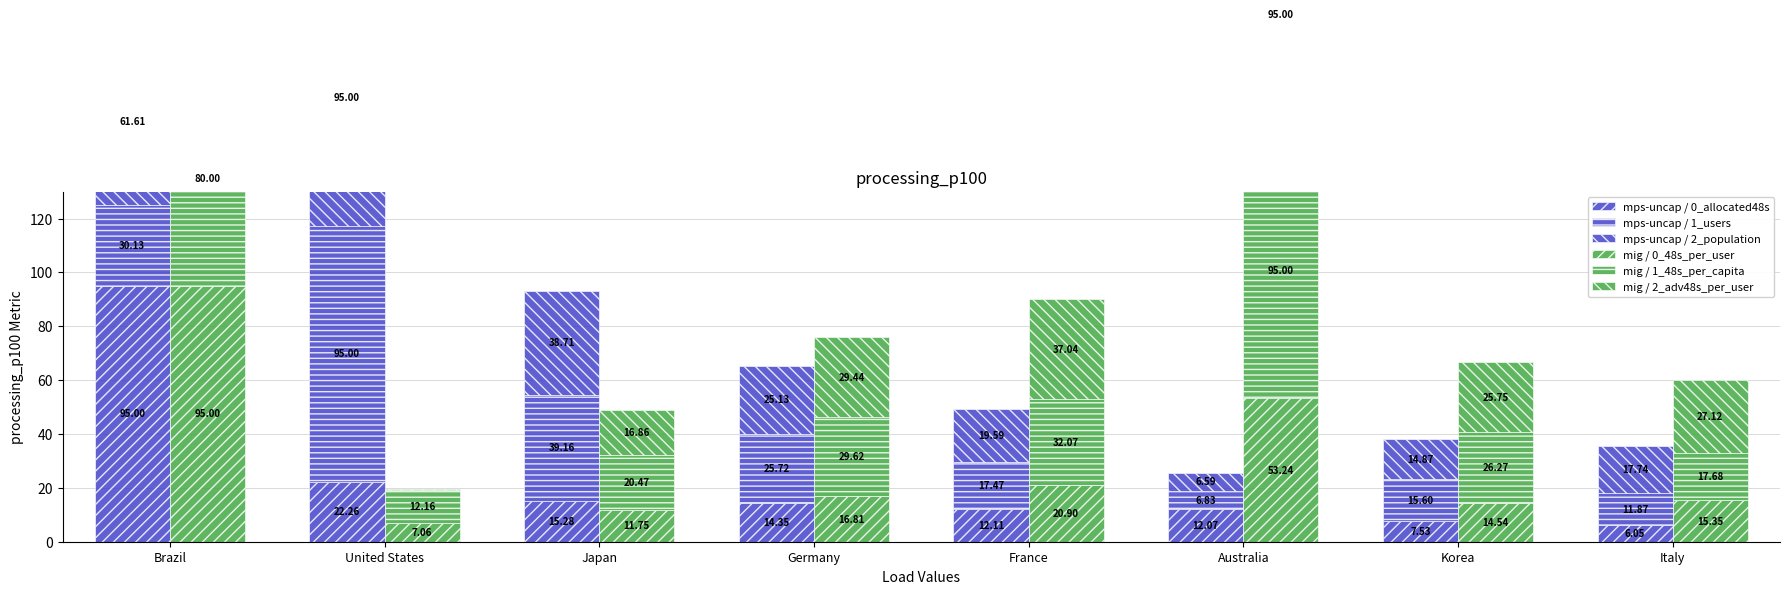

Rank the series at Italy from lowest to highest value.

mps-uncap / 0_allocated48s, mps-uncap / 1_users, mig / 0_48s_per_user, mig / 1_48s_per_capita, mps-uncap / 2_population, mig / 2_adv48s_per_user